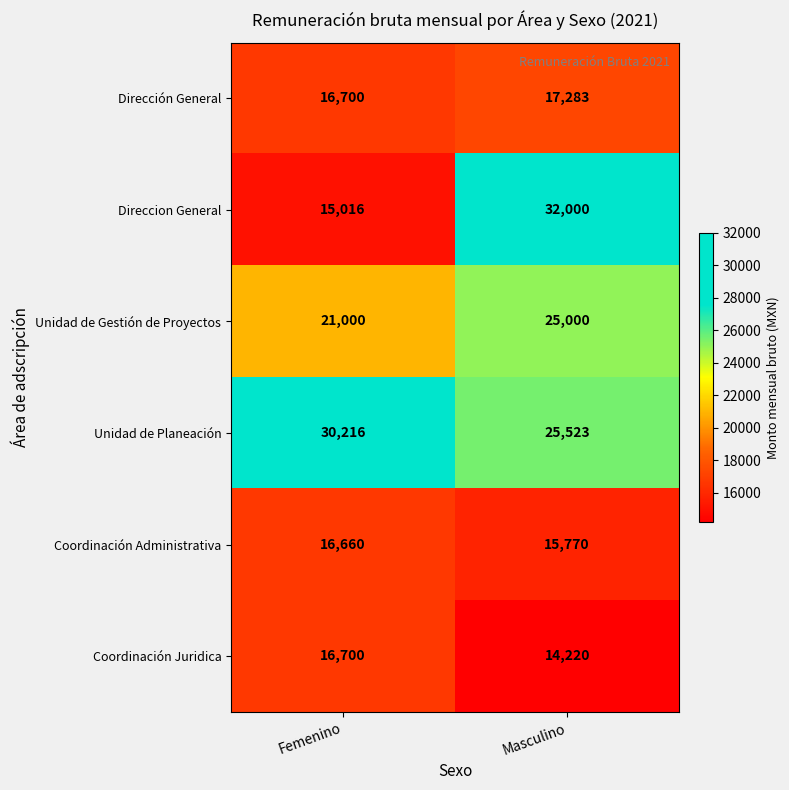

What is the minimum value for Coordinación Juridica?

14220